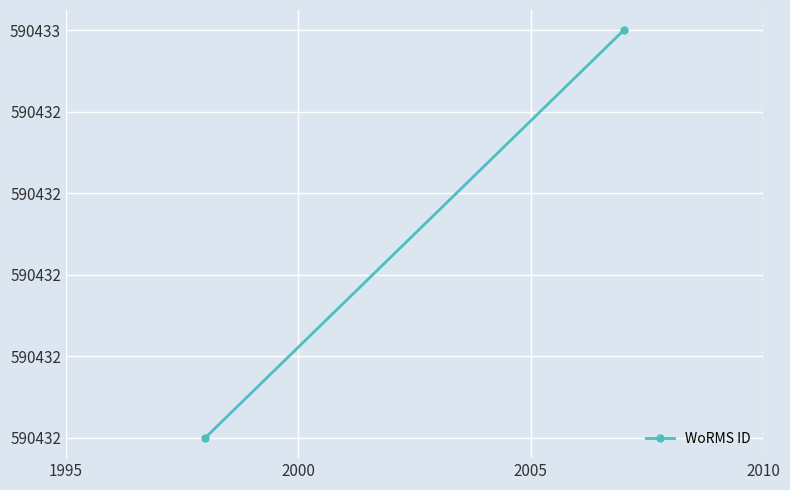

Reading left to right, what are all the values shown in this chart?

590432	590433